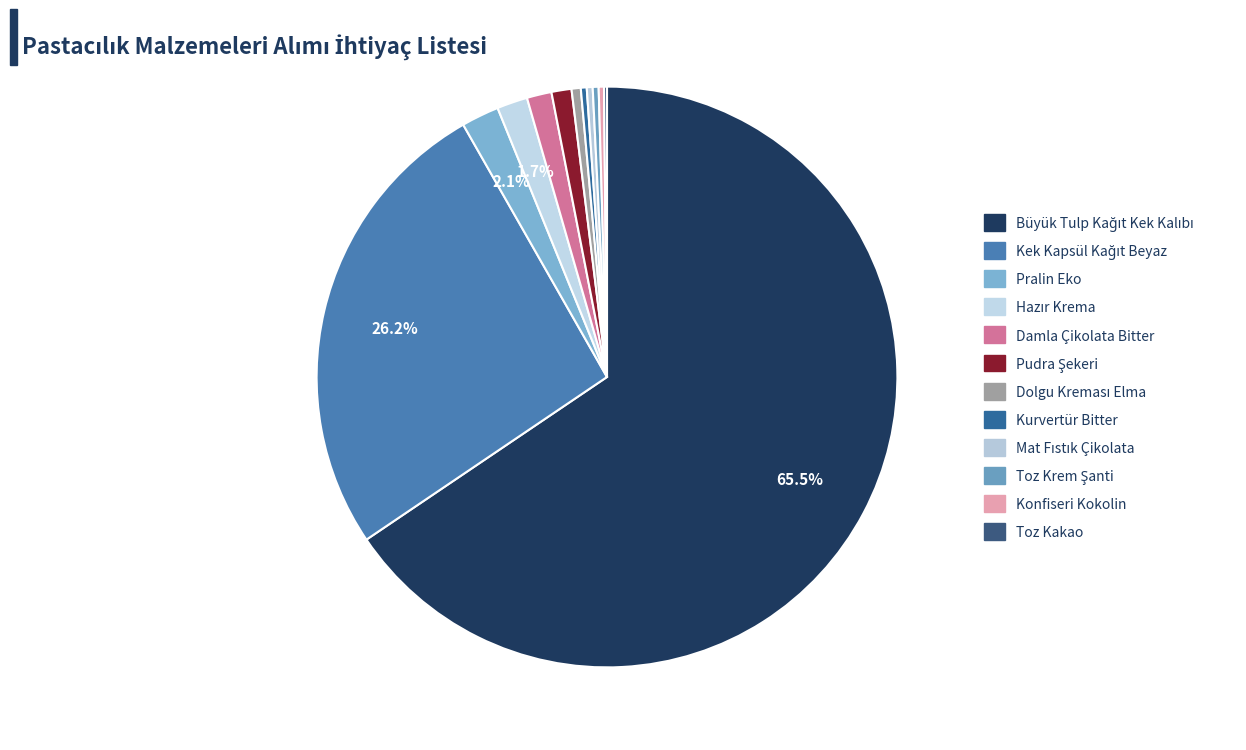

Approximately how many times larger is the value at Büyük Tulp Kağıt Kek Kalıbı compared to Konfiseri Kokolin?

222.2